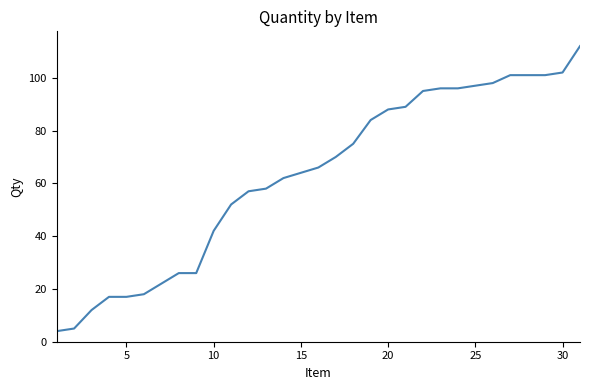

What is the greatest value displayed?

112